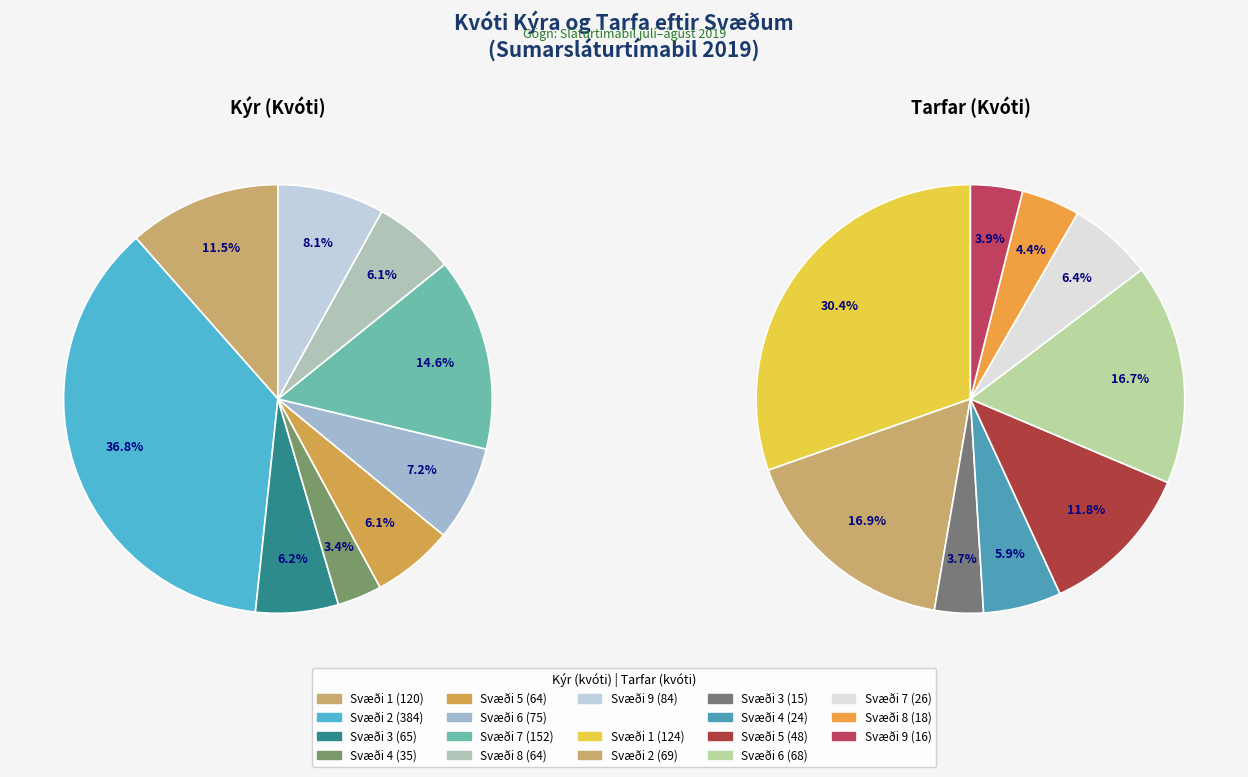

Is there any slice that represents more than half of the pie?

No